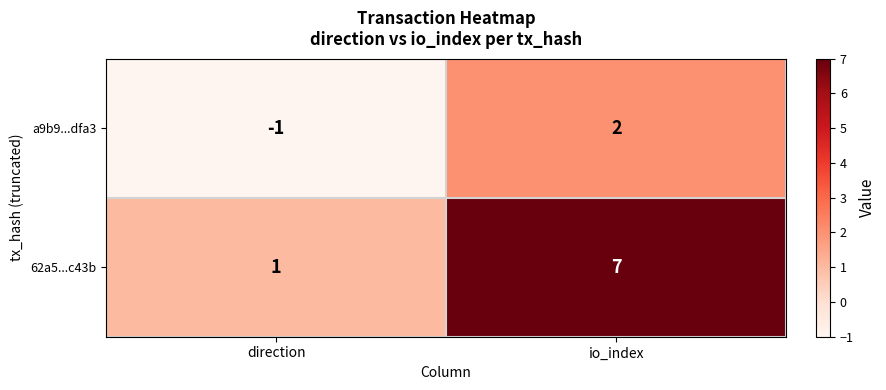

Which series has the largest range (max minus min)?

62a5...c43b